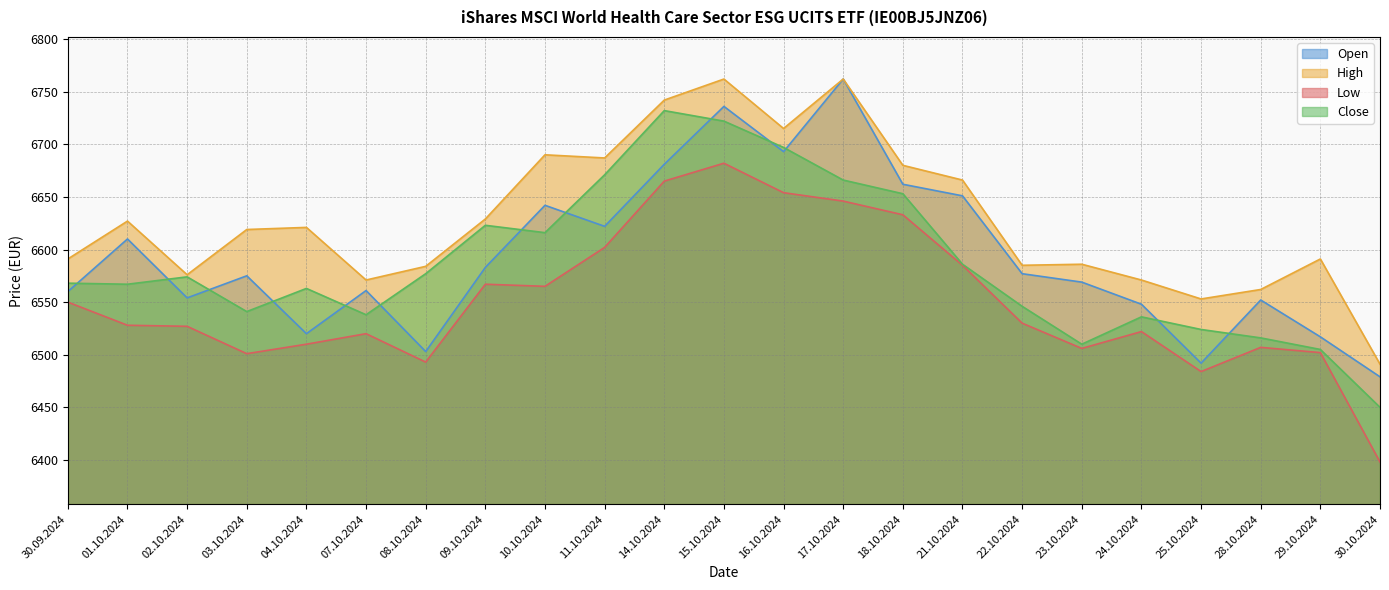

What are all the series names shown in the legend?

Open, High, Low, Close